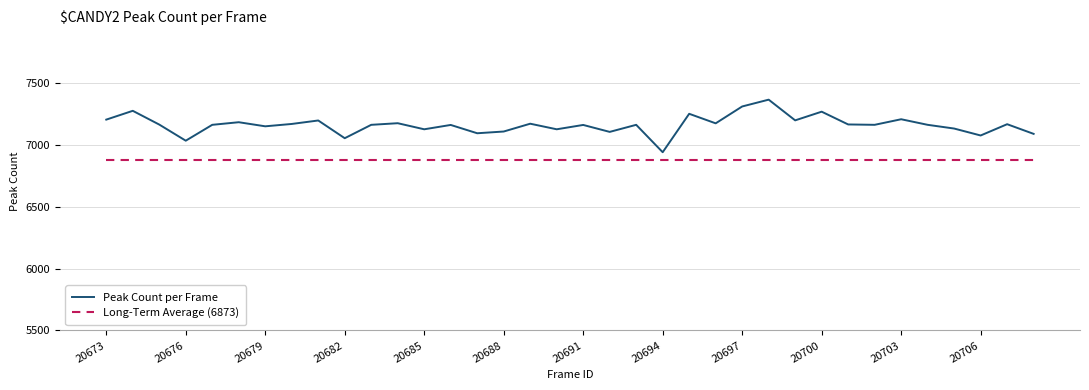

Rank the series by their maximum value, from lowest to highest.

Long-Term Average (6873), Peak Count per Frame